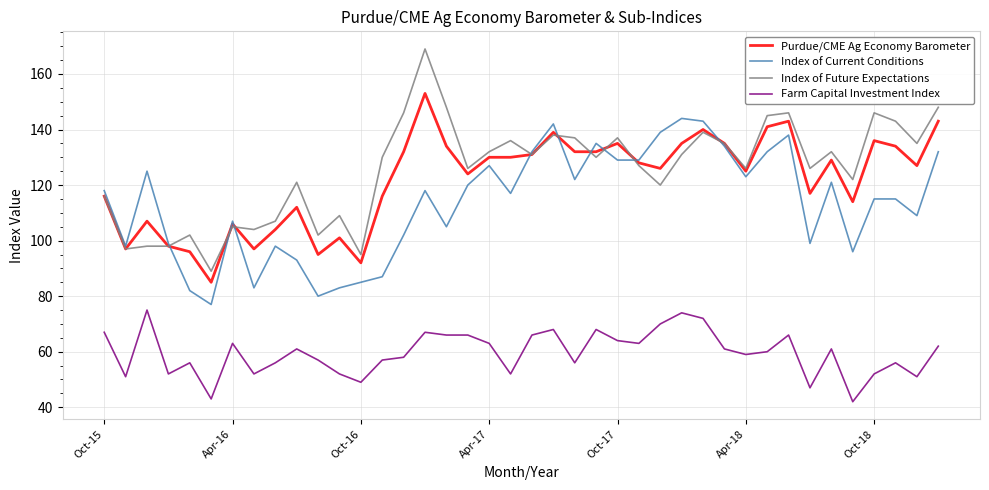

True or false: Index of Current Conditions and Purdue/CME Ag Economy Barometer cross at least once.

True